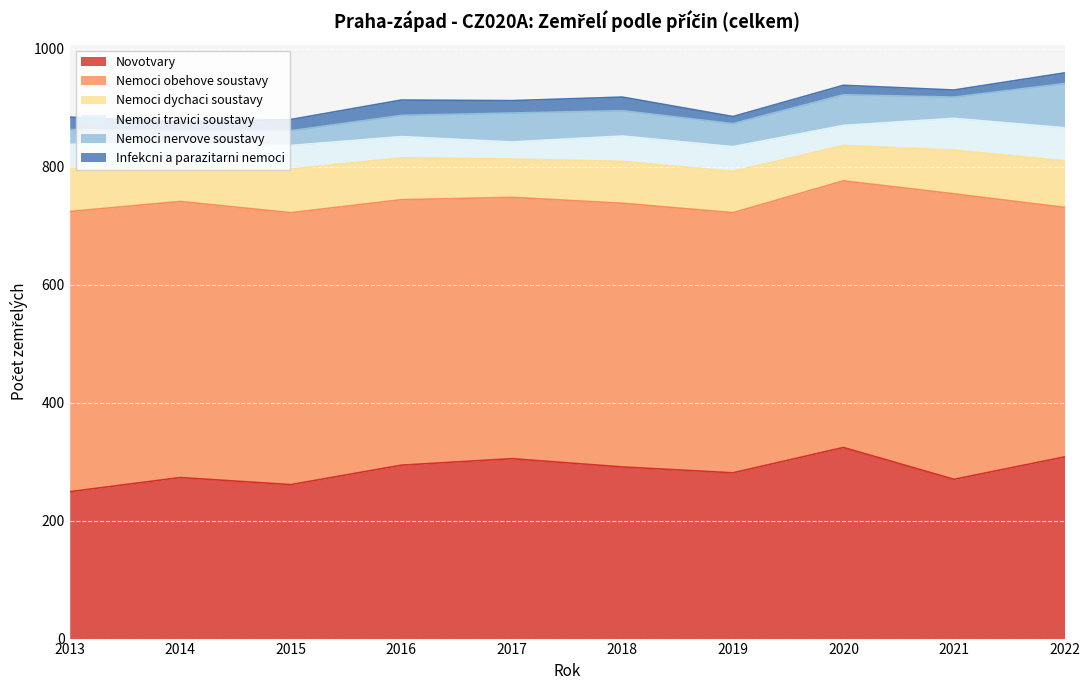

True or false: Infekcni a parazitarni nemoci and Novotvary cross at least once.

False